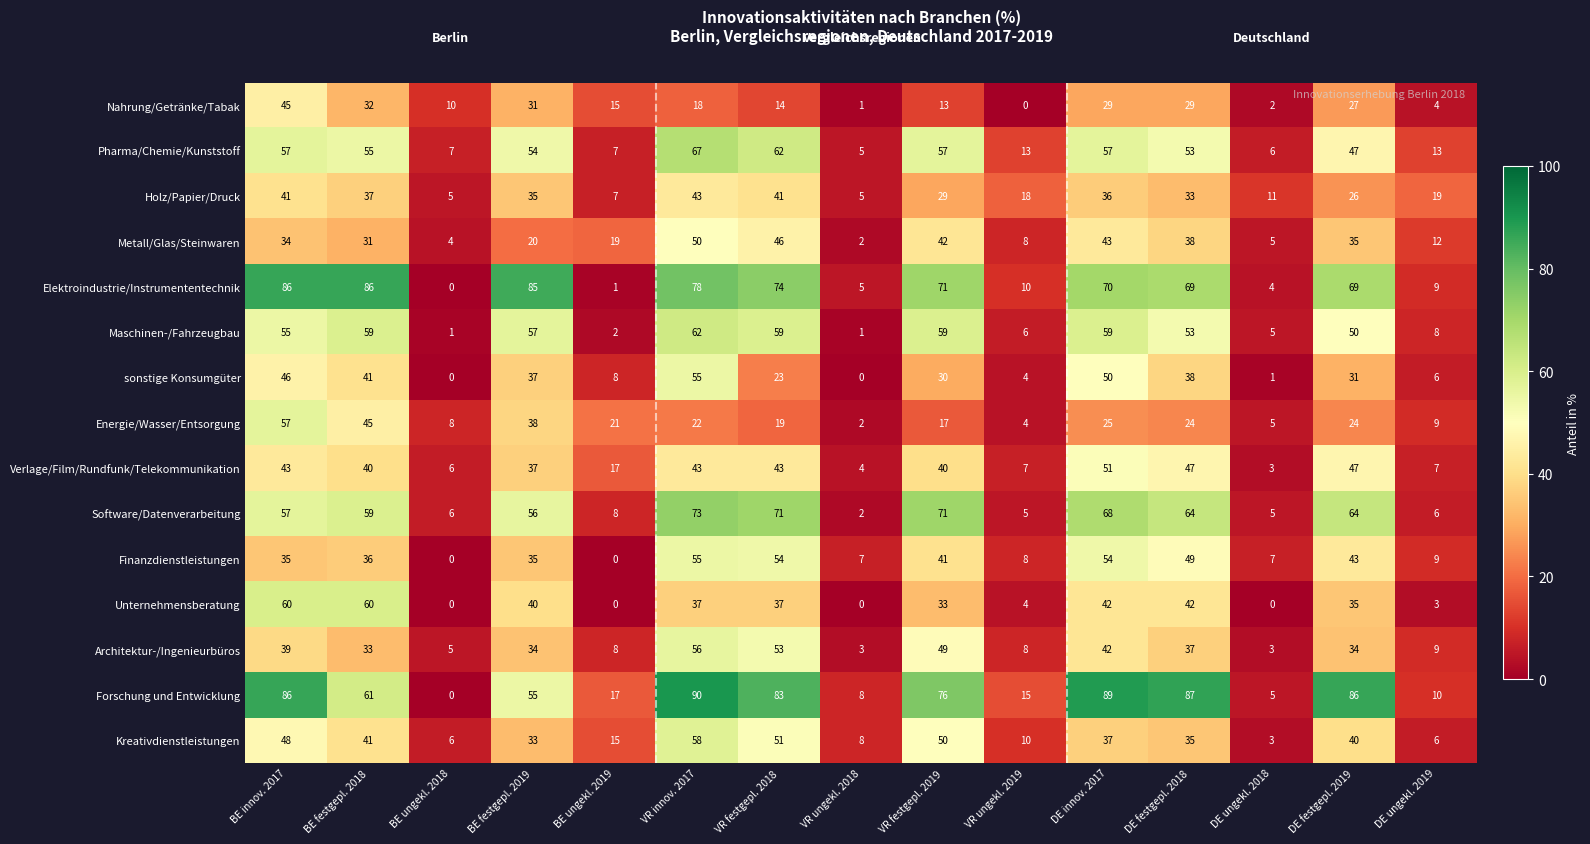

Which series has the largest total across all categories?

Forschung und Entwicklung